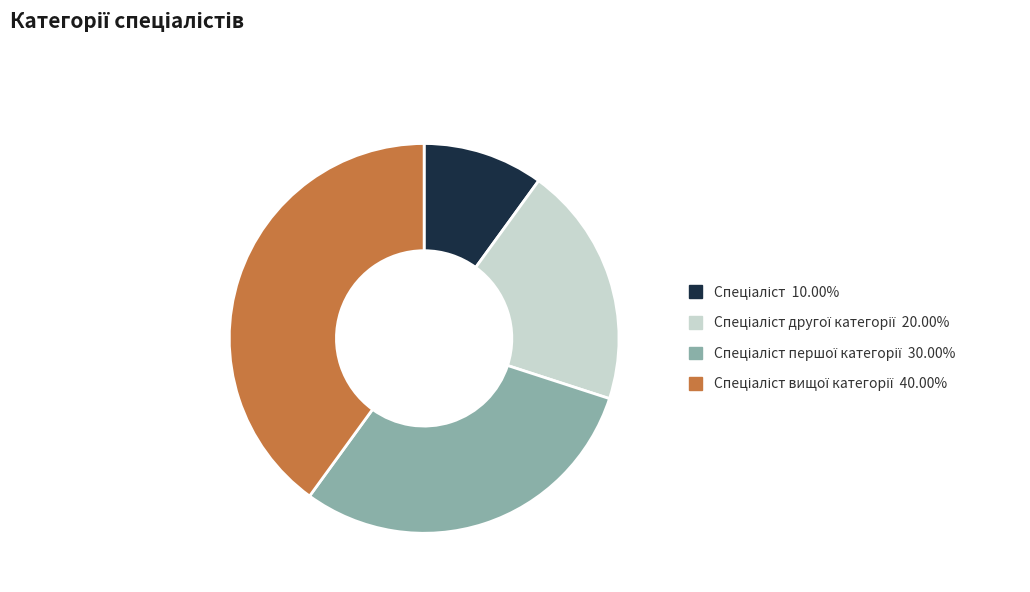

Is there any slice that represents more than half of the pie?

No